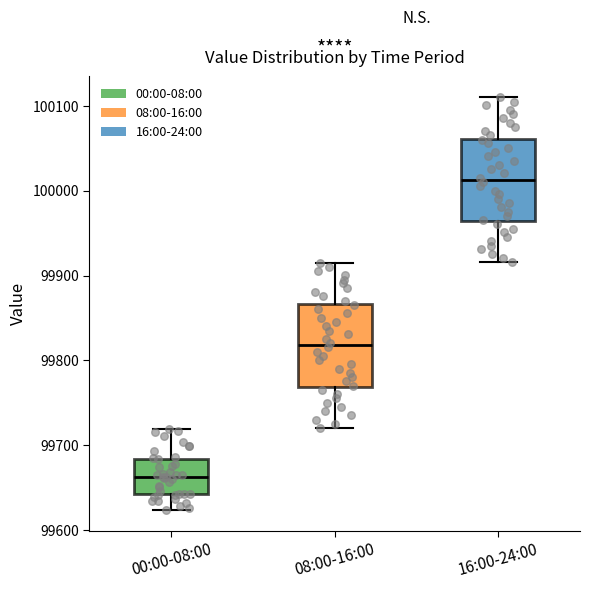

Where is the upper edge of the box for 00:00-08:00 on the y-axis? The values are not printed on the chart, so give them approximately, as read against the axis.

99680